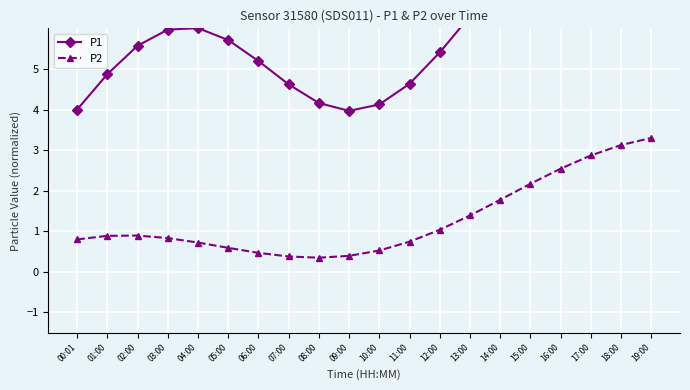

List the series in order of their overall mean, highest first.

P1, P2